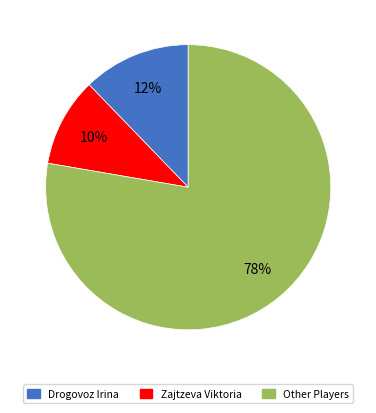

To the nearest percent, what portion does Other Players represent?

78%